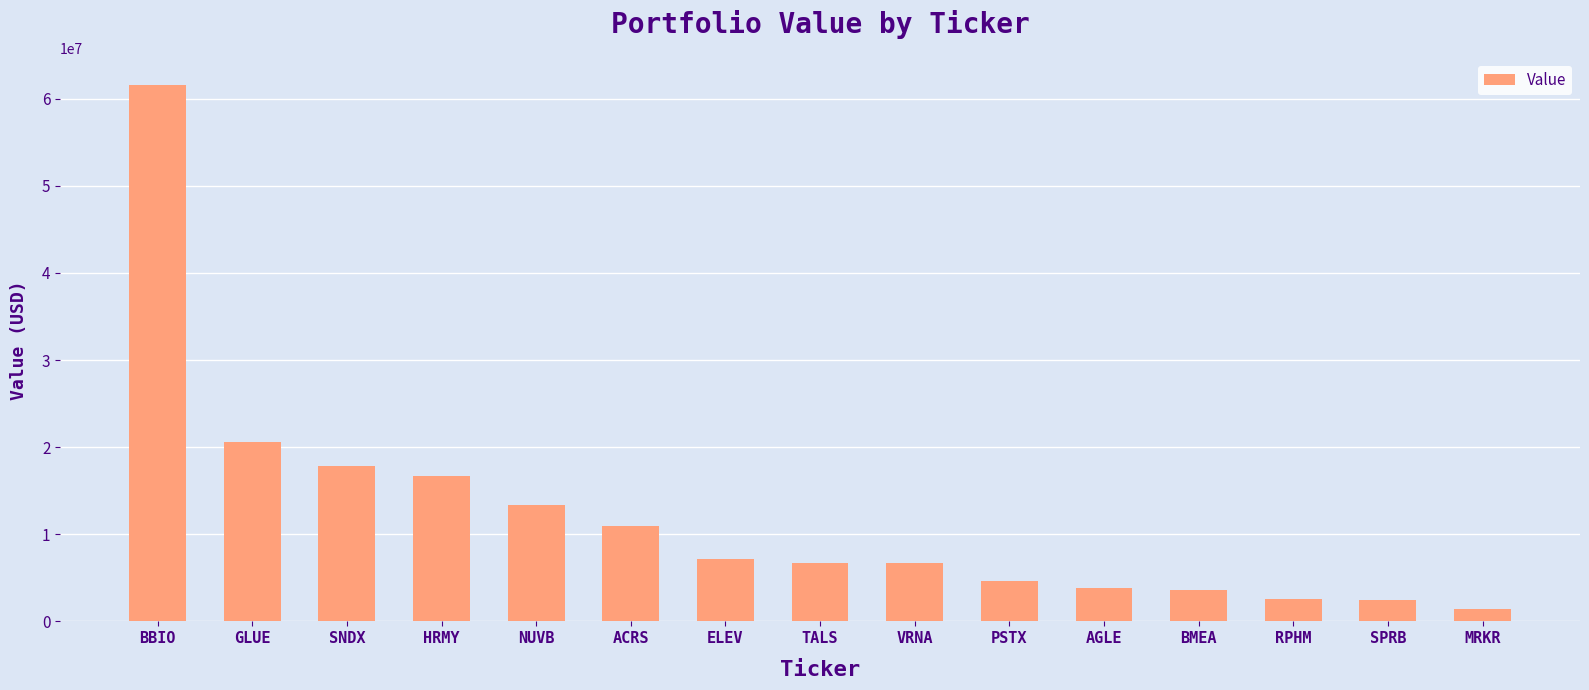

What is the difference between the second highest and minimum values?

19259000